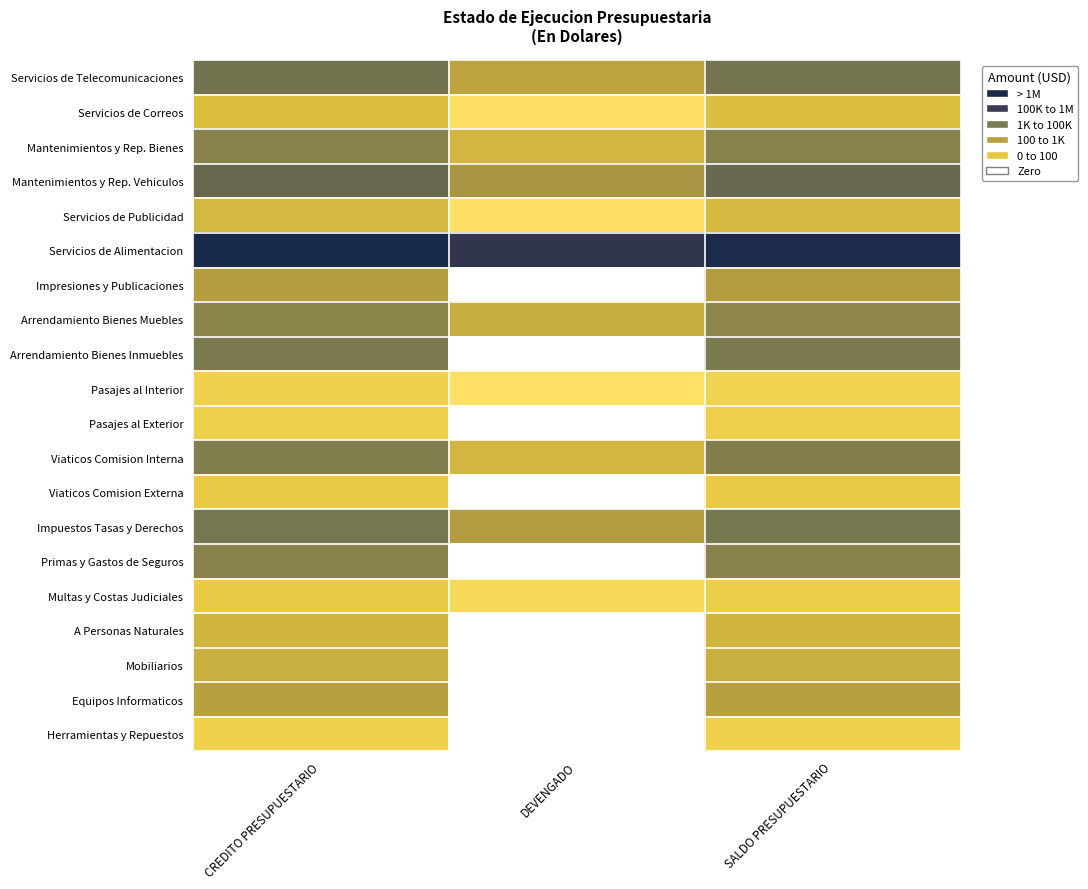

Rank the series at CREDITO PRESUPUESTARIO from lowest to highest value.

Pasajes al Interior, Herramientas y Repuestos, Pasajes al Exterior, Viaticos Comision Externa, Multas y Costas Judiciales, Servicios de Correos, Servicios de Publicidad, A Personas Naturales, Mobiliarios, Equipos Informaticos, Impresiones y Publicaciones, Arrendamiento Bienes Muebles, Primas y Gastos de Seguros, Mantenimientos y Rep. Bienes, Viaticos Comision Interna, Arrendamiento Bienes Inmuebles, Impuestos Tasas y Derechos, Servicios de Telecomunicaciones, Mantenimientos y Rep. Vehiculos, Servicios de Alimentacion